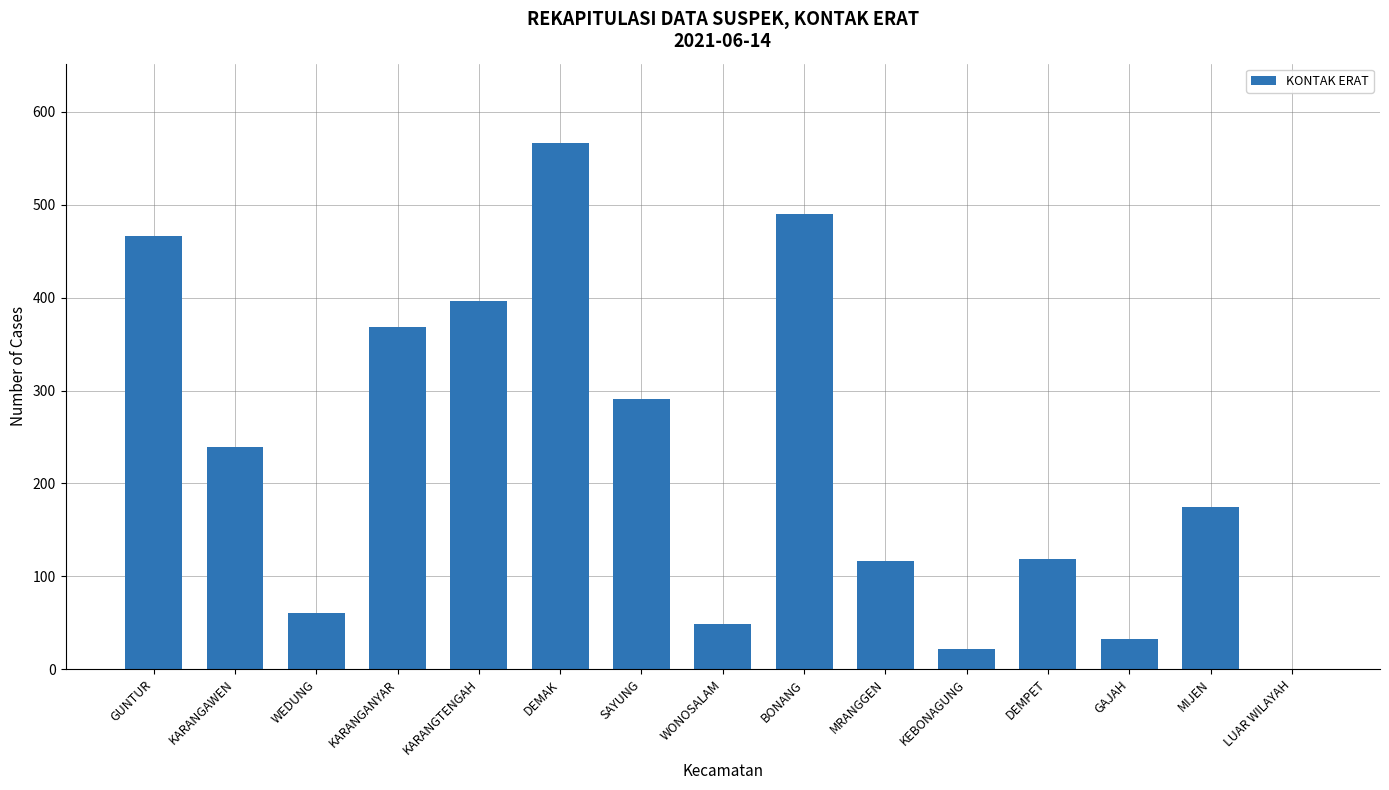

Which label corresponds to the largest value in the chart?

DEMAK